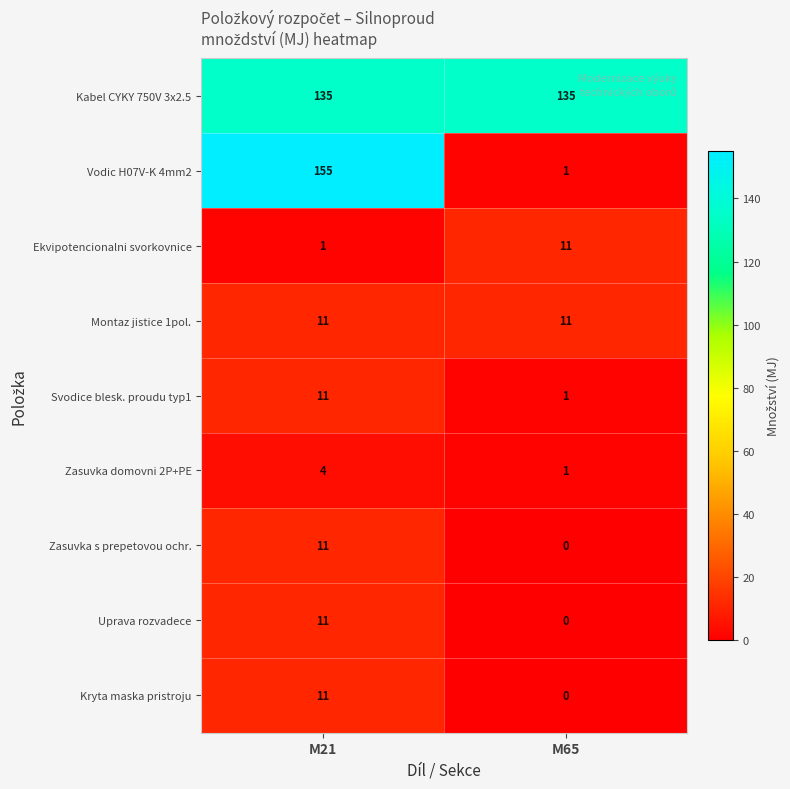

True or false: Zasuvka s prepetovou ochr. has a value of 11 at M21.

True